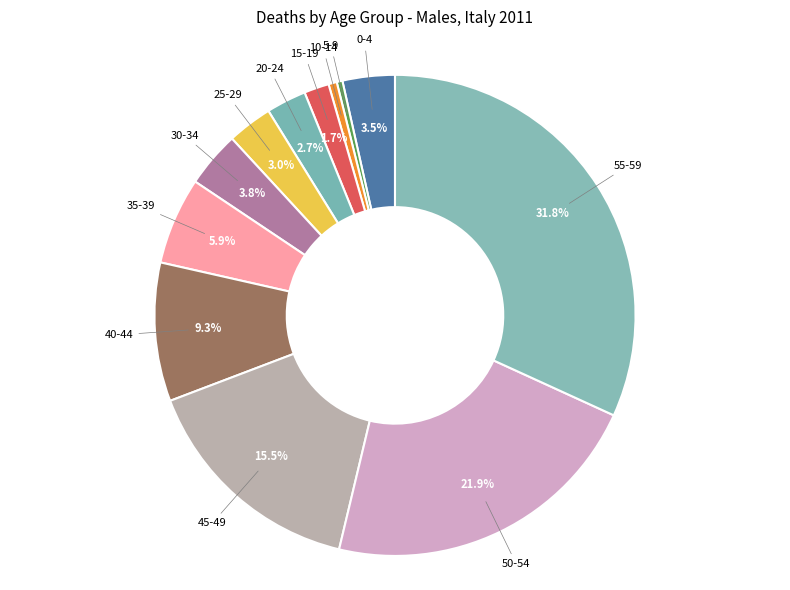

How many segments does this pie chart have?

12